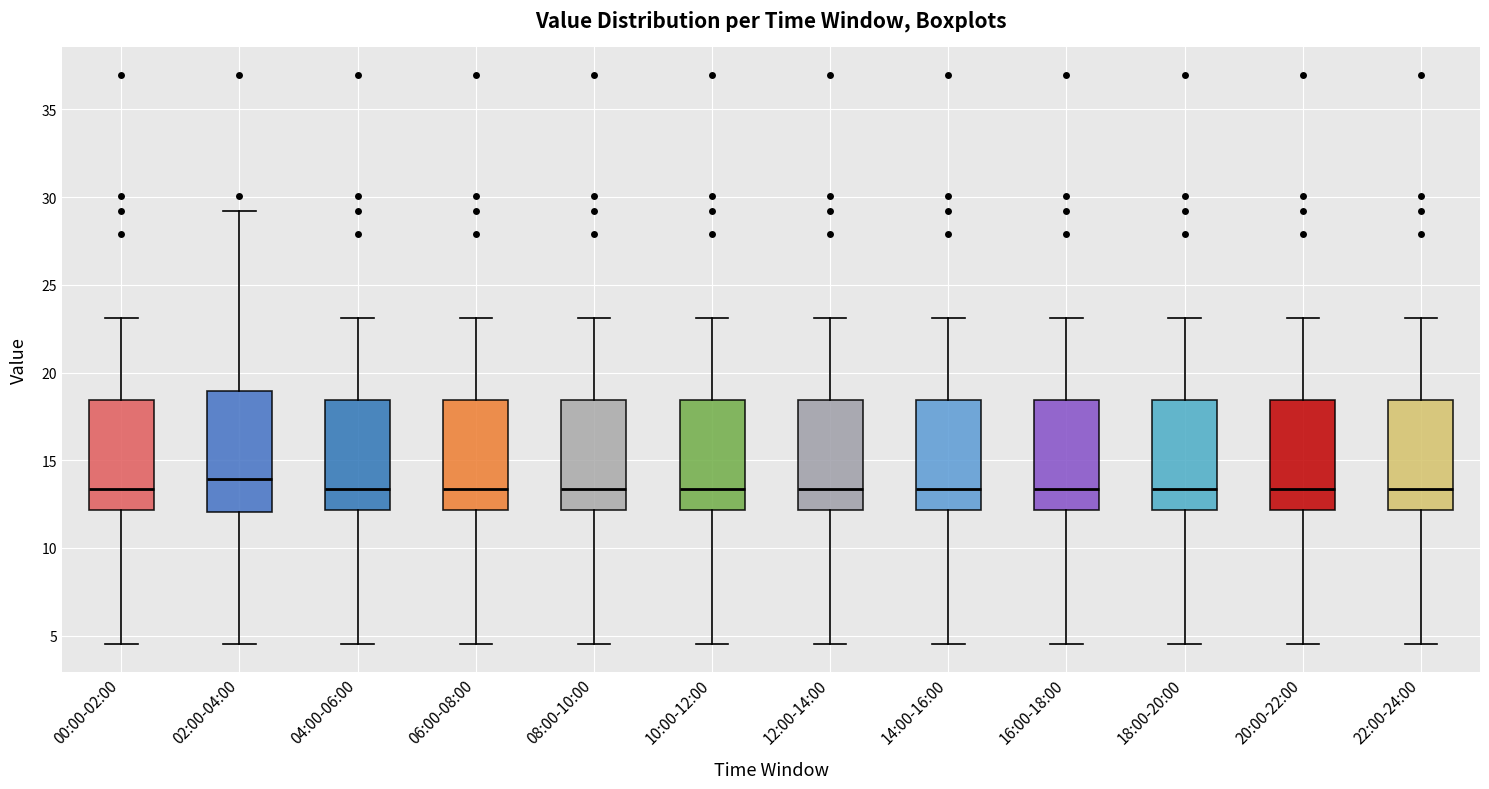

Reading left to right, read every box against the y-axis: the position of its median line, the range the box covers, and the ends of its whiskers. The values are not printed on the chart, so give them approximately, as read against the axis.

00:00-02:00: median 13.5, box 12.0 to 18.5, whiskers 4.5 to 23.0
02:00-04:00: median 14.0, box 12.0 to 19.0, whiskers 4.5 to 29.0
04:00-06:00: median 13.5, box 12.0 to 18.5, whiskers 4.5 to 23.0
06:00-08:00: median 13.5, box 12.0 to 18.5, whiskers 4.5 to 23.0
08:00-10:00: median 13.5, box 12.0 to 18.5, whiskers 4.5 to 23.0
10:00-12:00: median 13.5, box 12.0 to 18.5, whiskers 4.5 to 23.0
12:00-14:00: median 13.5, box 12.0 to 18.5, whiskers 4.5 to 23.0
14:00-16:00: median 13.5, box 12.0 to 18.5, whiskers 4.5 to 23.0
16:00-18:00: median 13.5, box 12.0 to 18.5, whiskers 4.5 to 23.0
18:00-20:00: median 13.5, box 12.0 to 18.5, whiskers 4.5 to 23.0
20:00-22:00: median 13.5, box 12.0 to 18.5, whiskers 4.5 to 23.0
22:00-24:00: median 13.5, box 12.0 to 18.5, whiskers 4.5 to 23.0